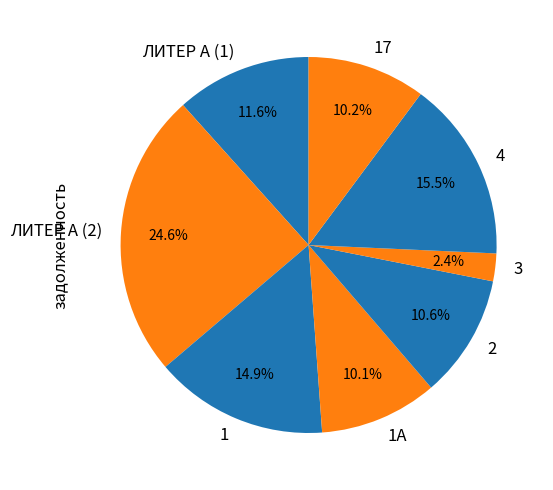

Does any single category account for the majority?

No